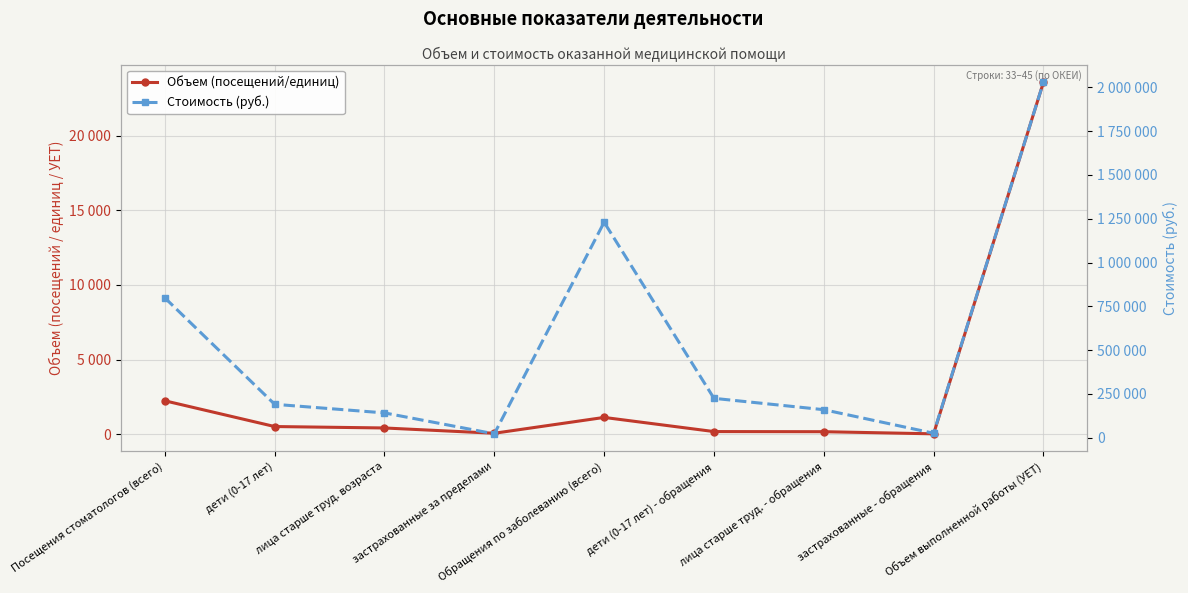

Count the number of data series in this chart.

2